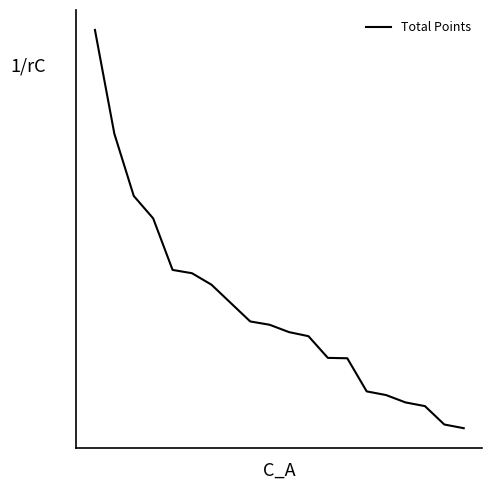

Rank the categories by value from highest to lowest.

0, 1, 2, 3, 4, 5, 6, 7, 8, 9, 10, 11, 12, 13, 14, 15, 16, 17, 18, 19